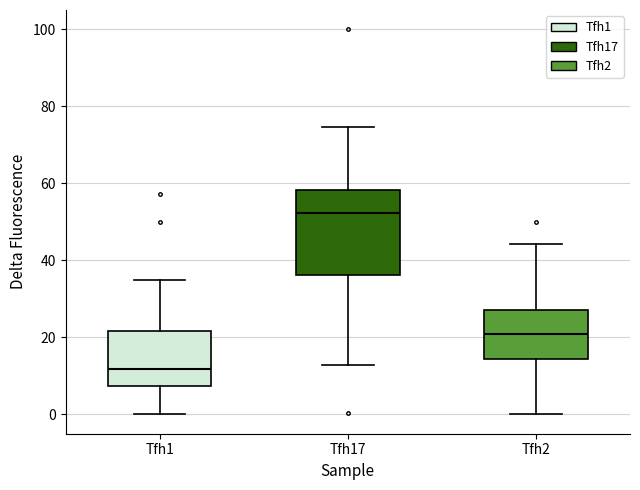

Reading left to right, transcribe this box plot: for each box, give where its median line is, the range the box spans, and where its two whiskers end, as read against the y-axis. The values are not printed on the chart, so give them approximately, as read against the axis.

Tfh1: median 12, box 8 to 22, whiskers 0 to 34
Tfh17: median 52, box 36 to 58, whiskers 12 to 74
Tfh2: median 20, box 14 to 28, whiskers 0 to 44